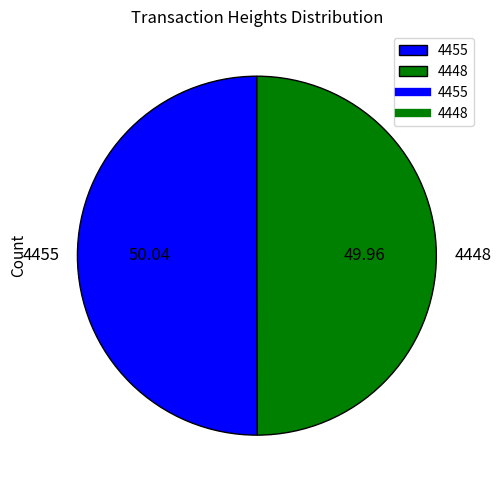

Is it true that 4448 is 50% of the pie?

True